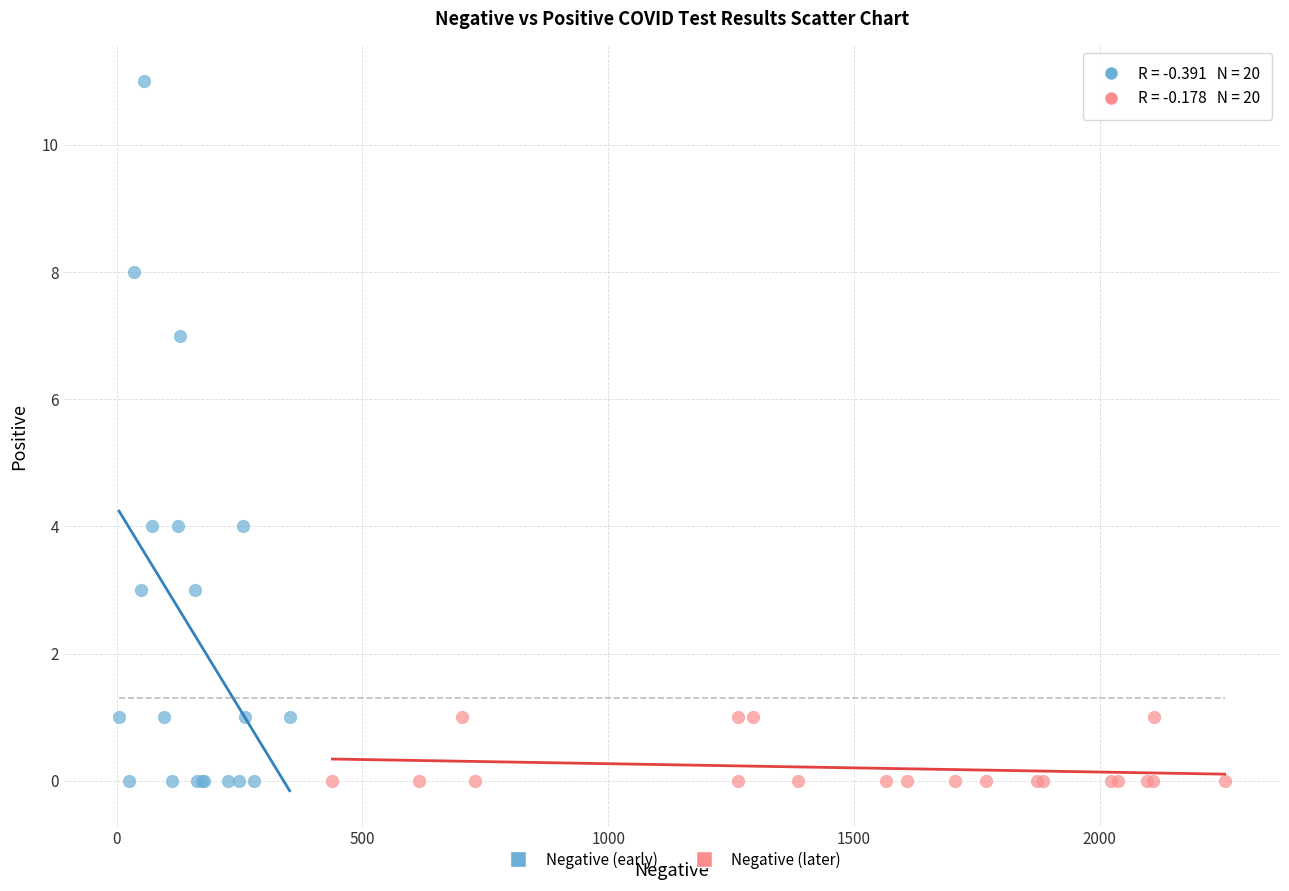

Which series has the widest spread of Y values?

Negative (early)